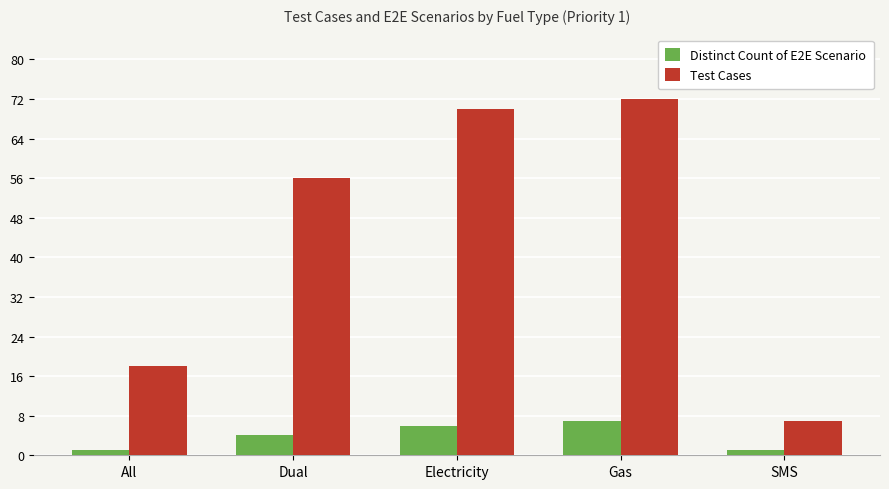

Rank the series at Electricity from lowest to highest value.

Distinct Count of E2E Scenario, Test Cases